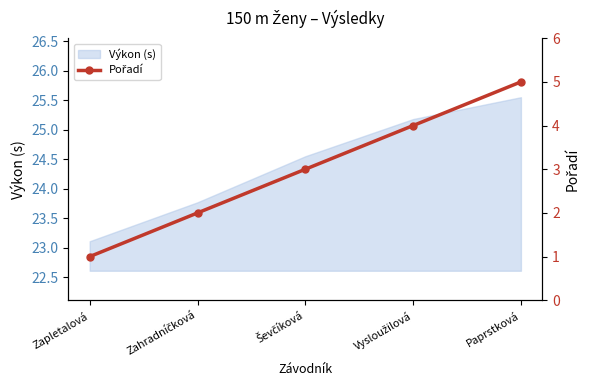

Count the values in the range 2 to 4.

3